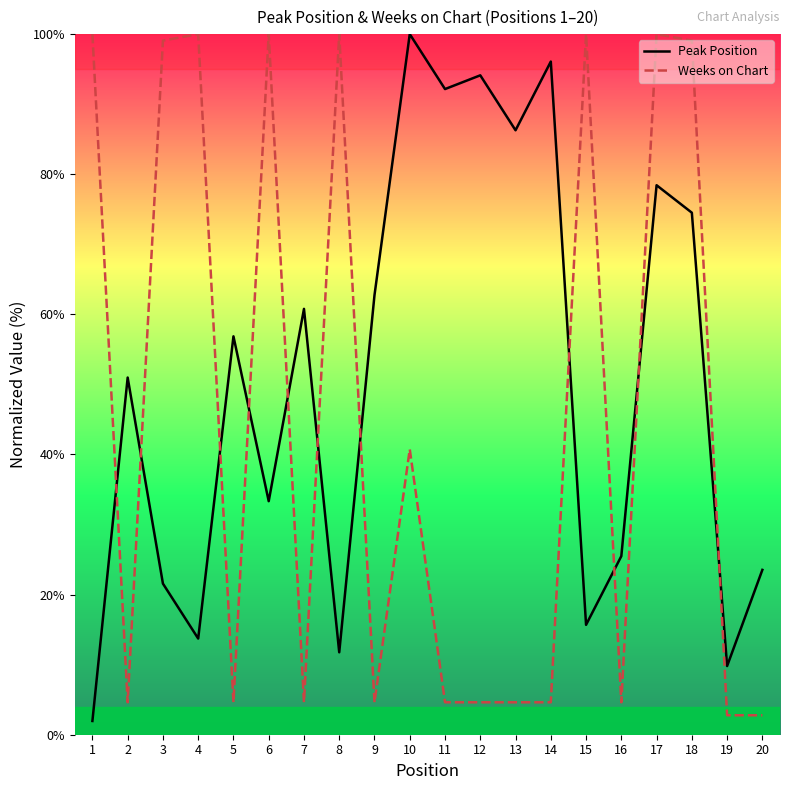

Rank the series by their maximum value, from lowest to highest.

Peak Position, Weeks on Chart